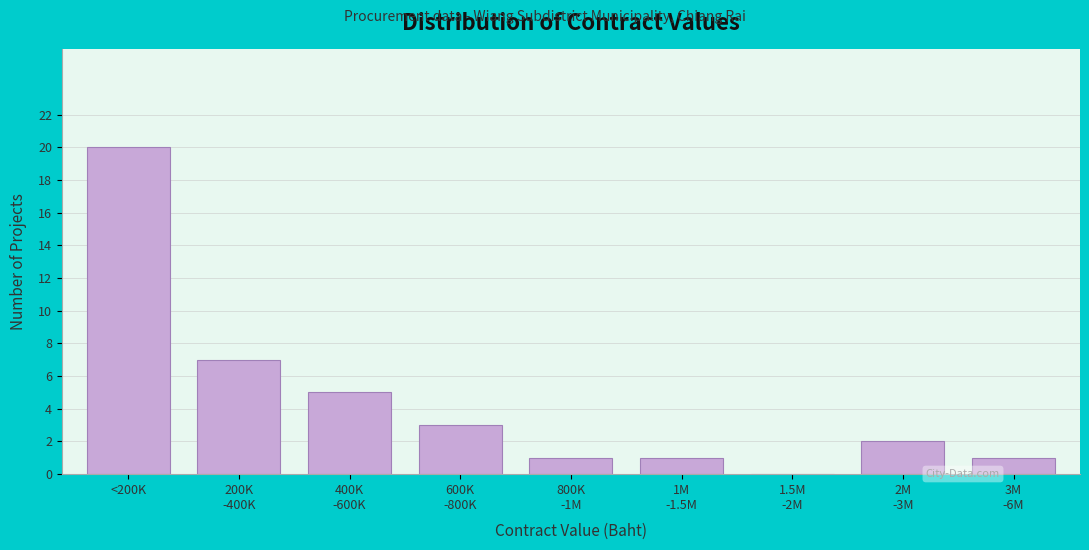

The value at <200K is 20. True or false?

True